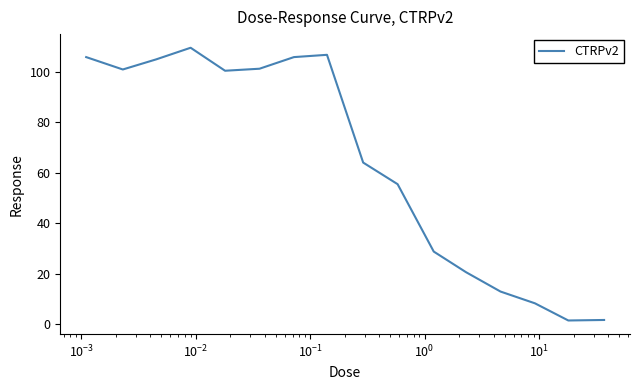

What is the difference between the maximum and minimum values?

107.9